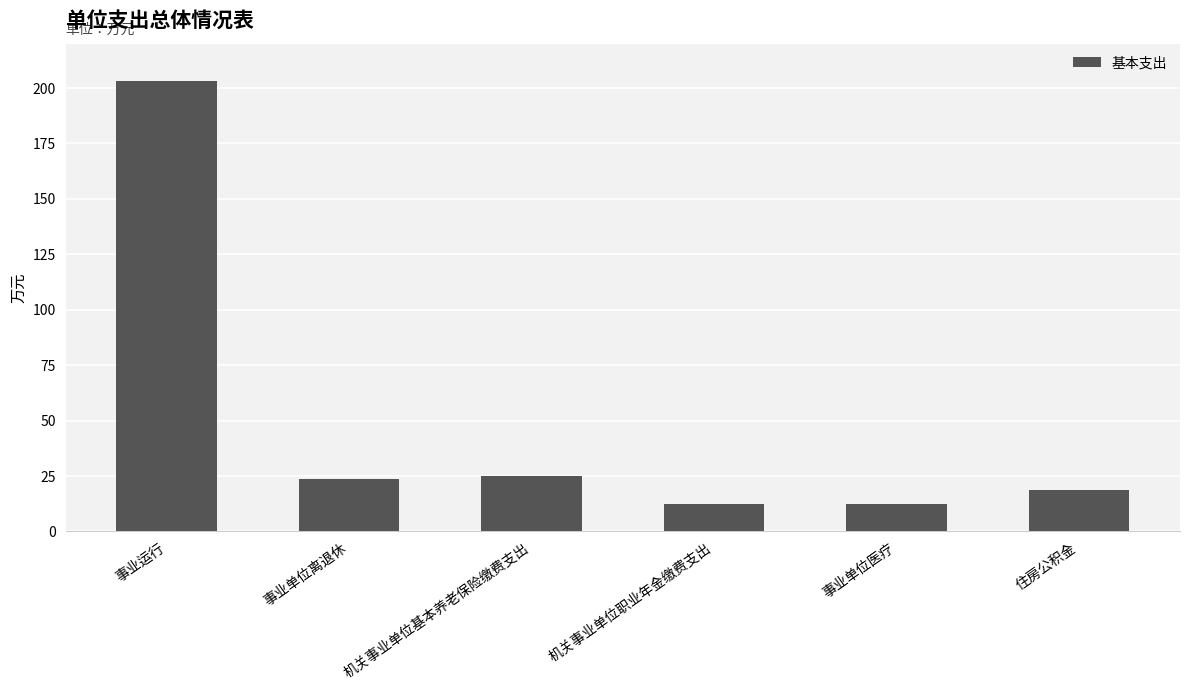

What is the ratio of the value at 住房公积金 to the value at 事业单位离退休?

0.8